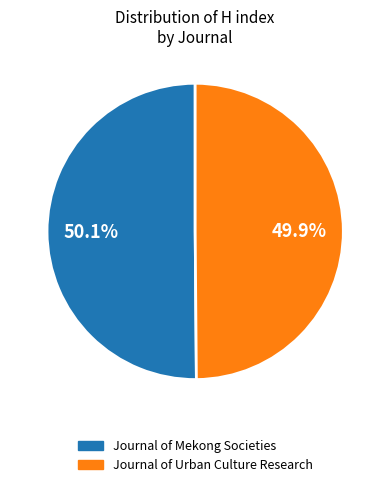

To the nearest percent, what portion does Journal of Urban Culture Research represent?

50%